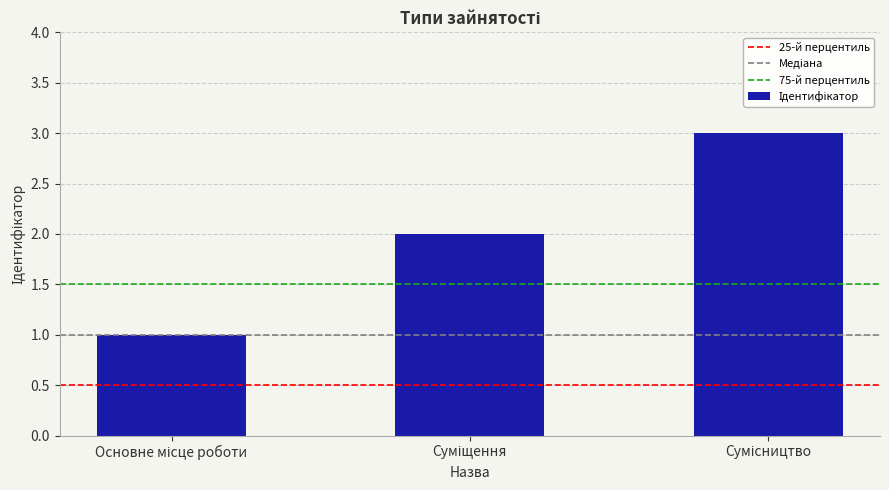

What is the smallest value displayed?

1